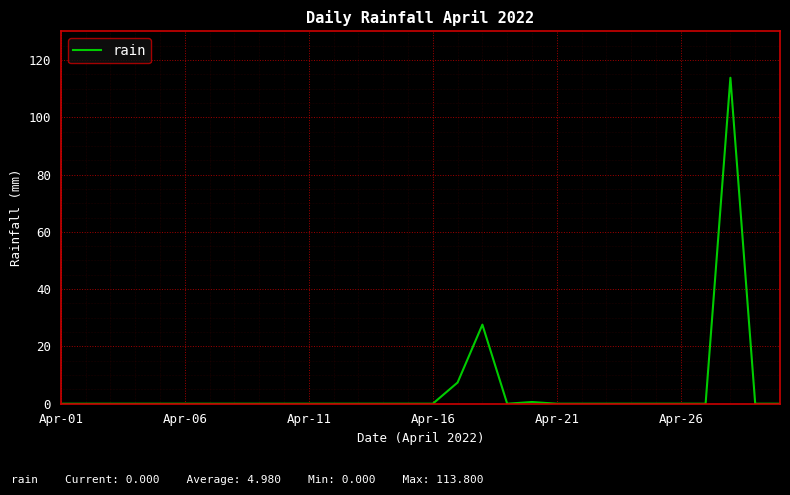

What is the difference between the maximum and minimum values?

113.8